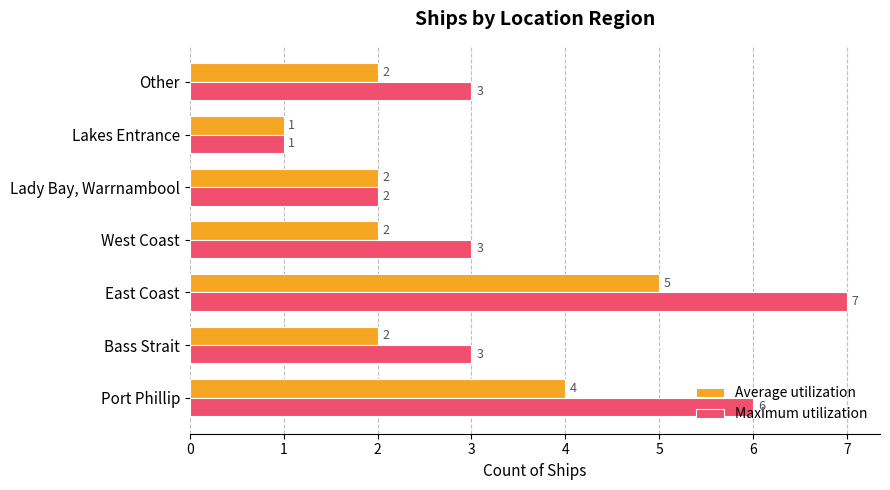

What is the sum of all Average utilization values?

18